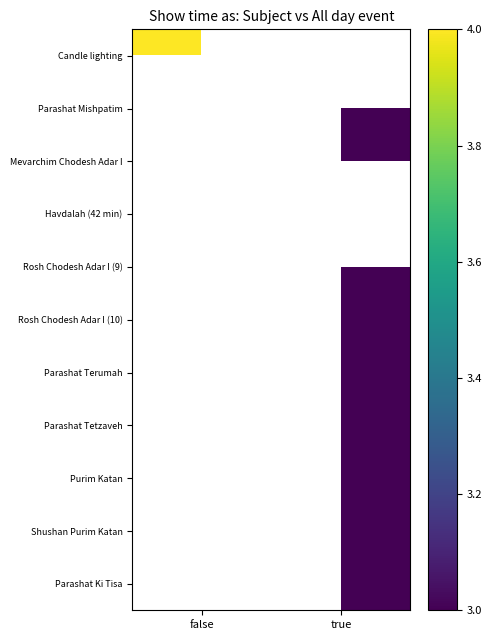

Count the number of categories in the chart.

2